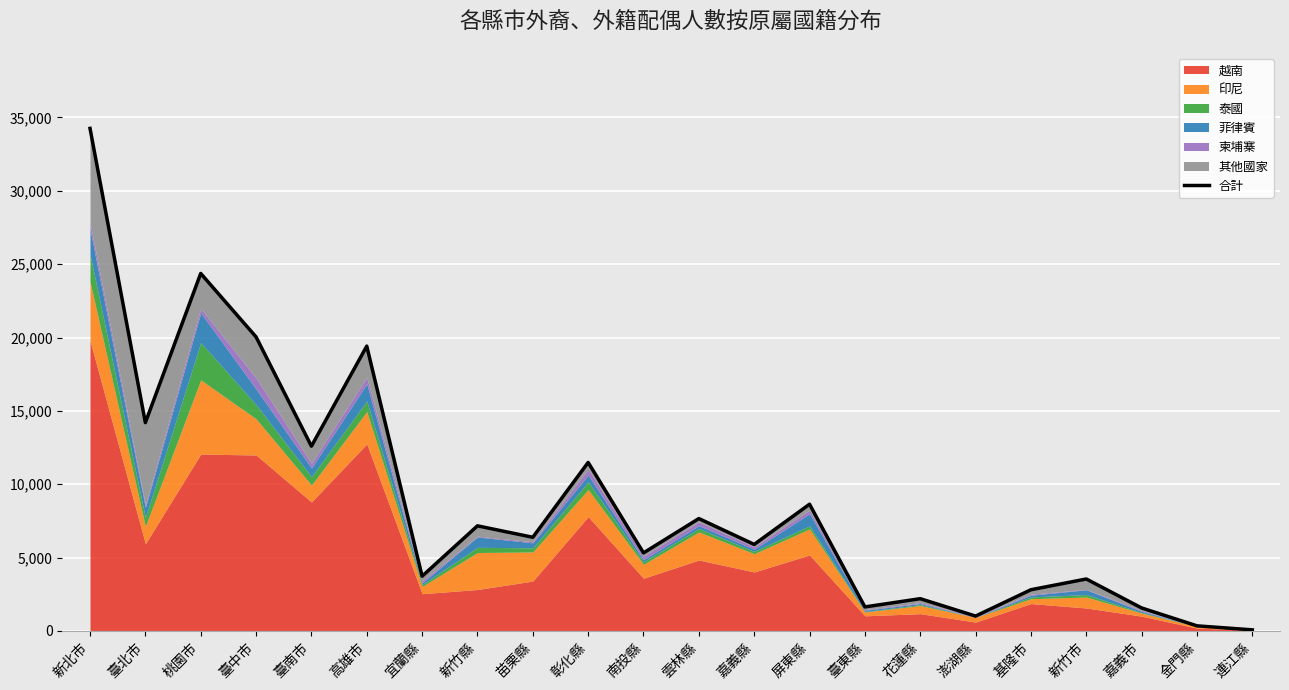

Between 宜蘭縣 and 嘉義縣, which is larger?

嘉義縣